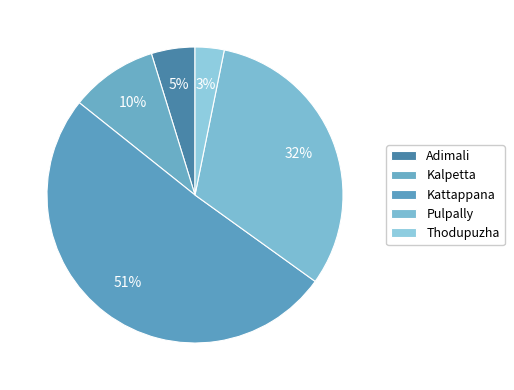

To the nearest percent, what is the average slice percentage?

20%